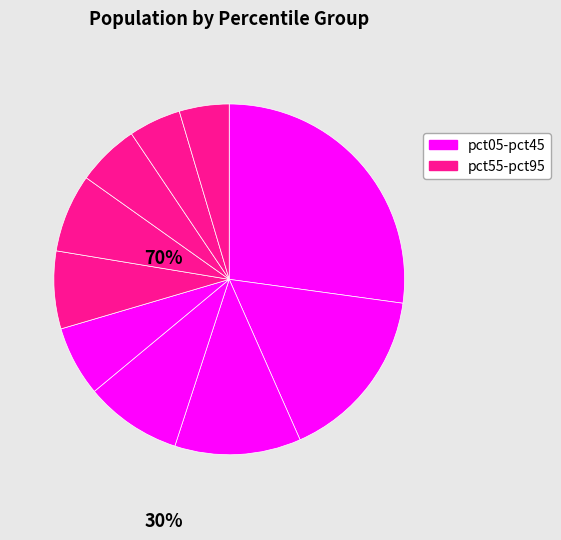

How many slices are in this pie chart?

10